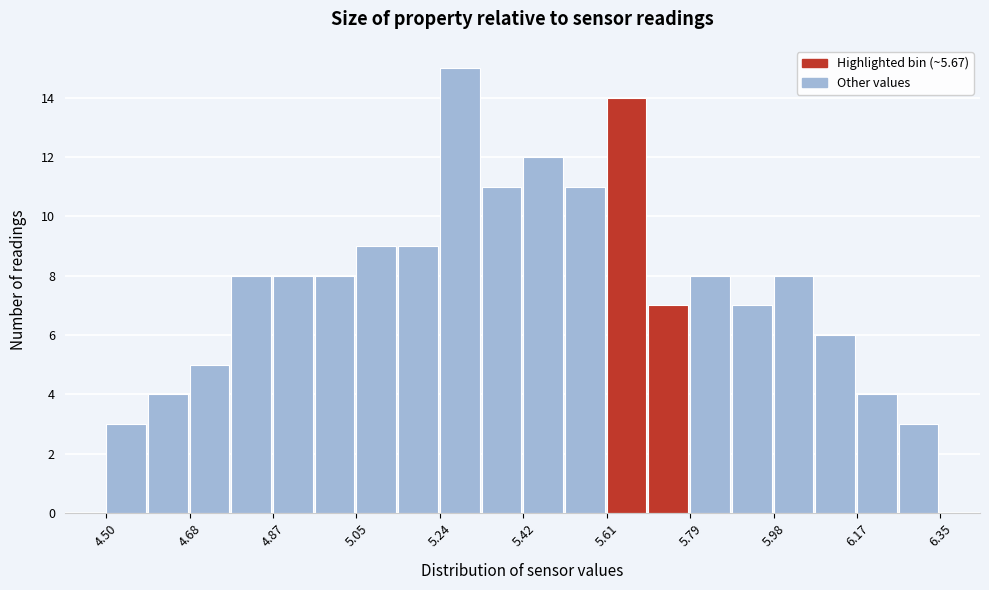

Reading left to right, transcribe this chart: for each bar, give the range it covers on the x-axis and its height. Neither the bar edges nor the heights are printed on the chart, so give them approximately, as read against the axes.

4.50 to 4.60: 3
4.60 to 4.68: 4
4.68 to 4.78: 5
4.78 to 4.88: 8
4.88 to 4.96: 8
4.96 to 5.06: 8
5.06 to 5.14: 9
5.14 to 5.24: 9
5.24 to 5.34: 15
5.34 to 5.42: 11
5.42 to 5.52: 12
5.52 to 5.62: 11
5.62 to 5.70: 14
5.70 to 5.80: 7
5.80 to 5.88: 8
5.88 to 5.98: 7
5.98 to 6.08: 8
6.08 to 6.16: 6
6.16 to 6.26: 4
6.26 to 6.36: 3